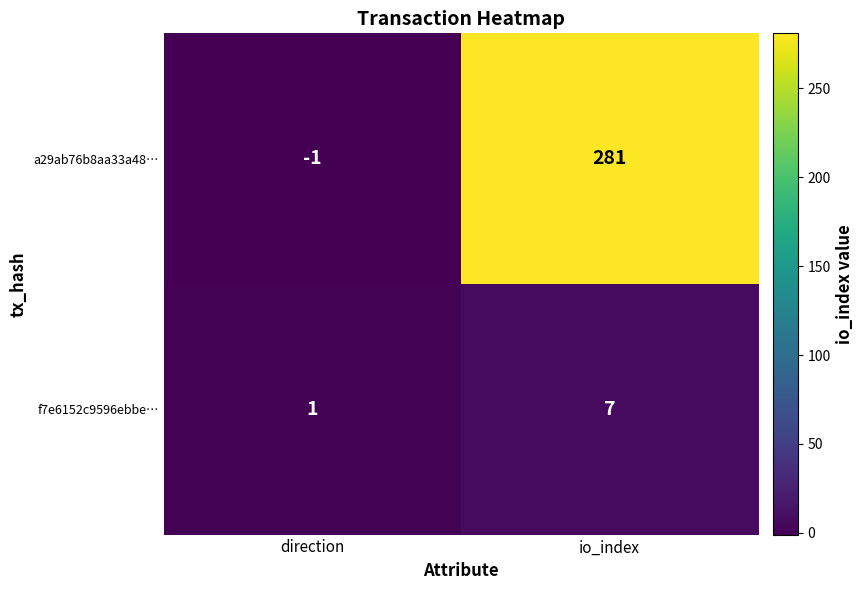

Count the number of data series in this chart.

2